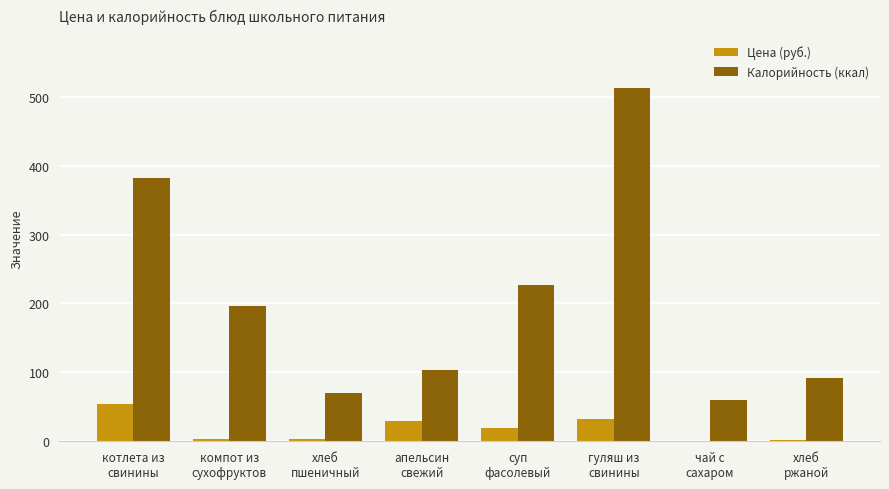

What is the greatest value displayed?

512.5